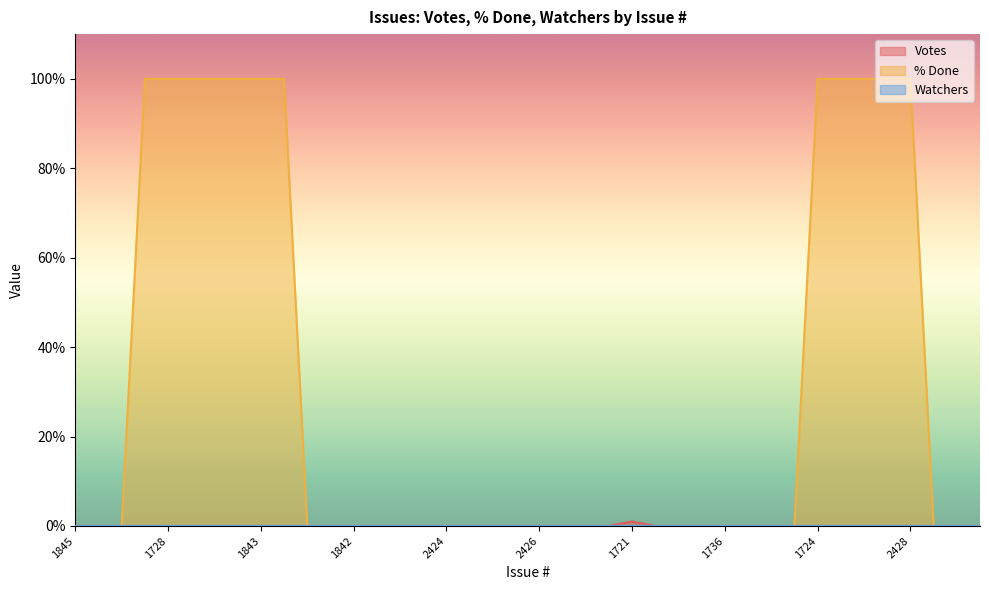

What is the difference between the maximum and minimum values in the % Done series?

100